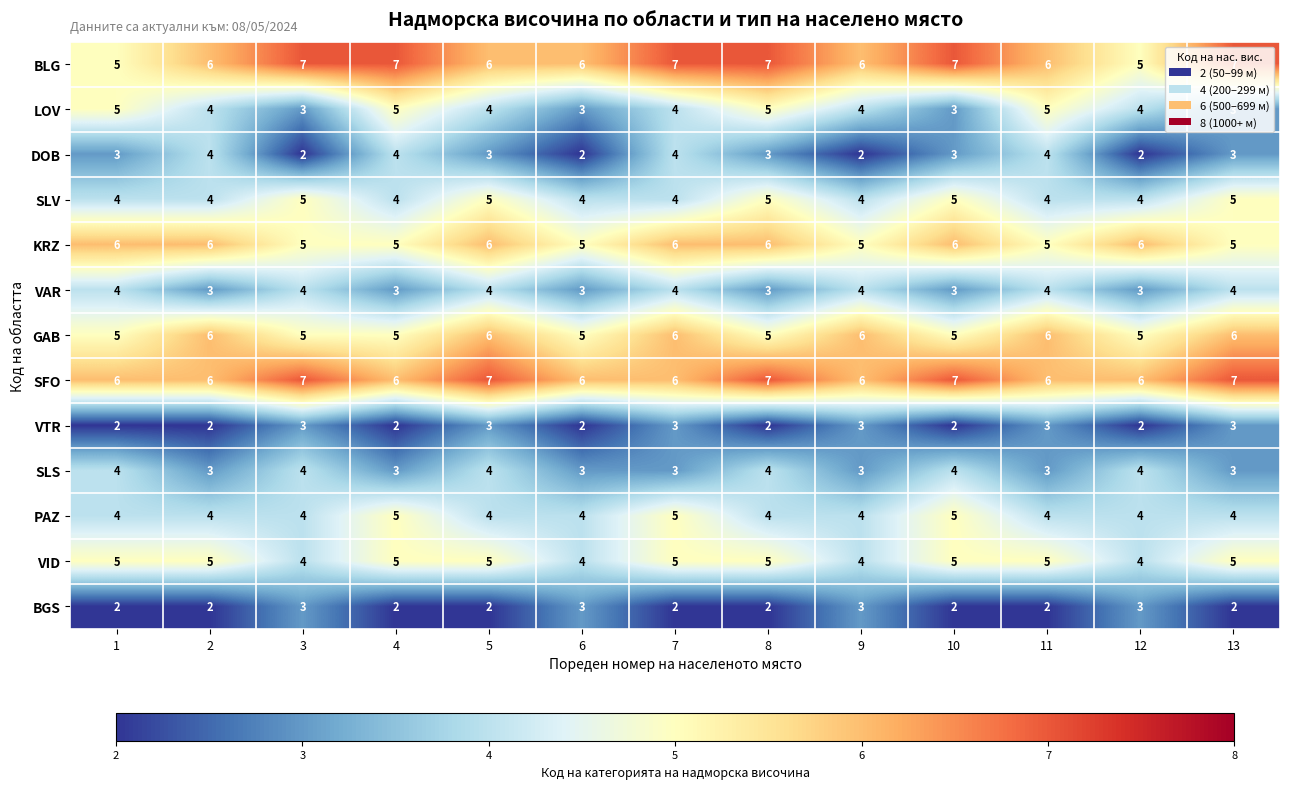

What is the maximum value for KRZ?

6